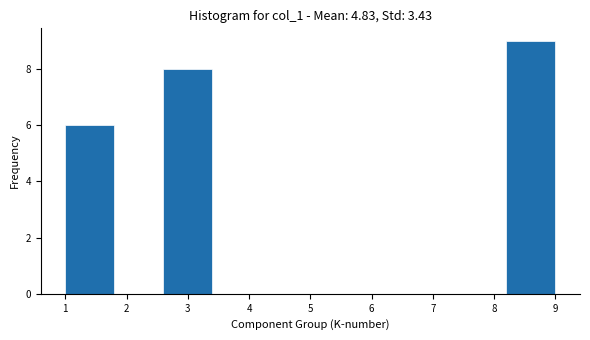

Reading left to right, list every bar in this chart as the range it spans on the x-axis followed by its height. The values are not printed on the chart, so give them approximately, as read against the axis.

1.0 to 1.8: 6
1.8 to 2.6: 0
2.6 to 3.4: 8
3.4 to 4.2: 0
4.2 to 5.0: 0
5.0 to 5.8: 0
5.8 to 6.6: 0
6.6 to 7.4: 0
7.4 to 8.2: 0
8.2 to 9.0: 9